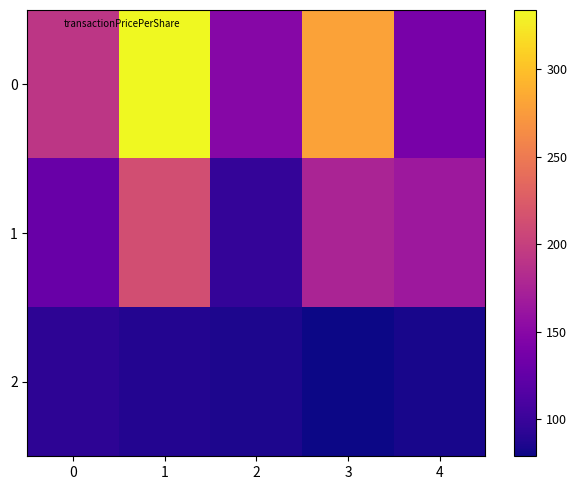

How many distinct data groups are displayed?

3